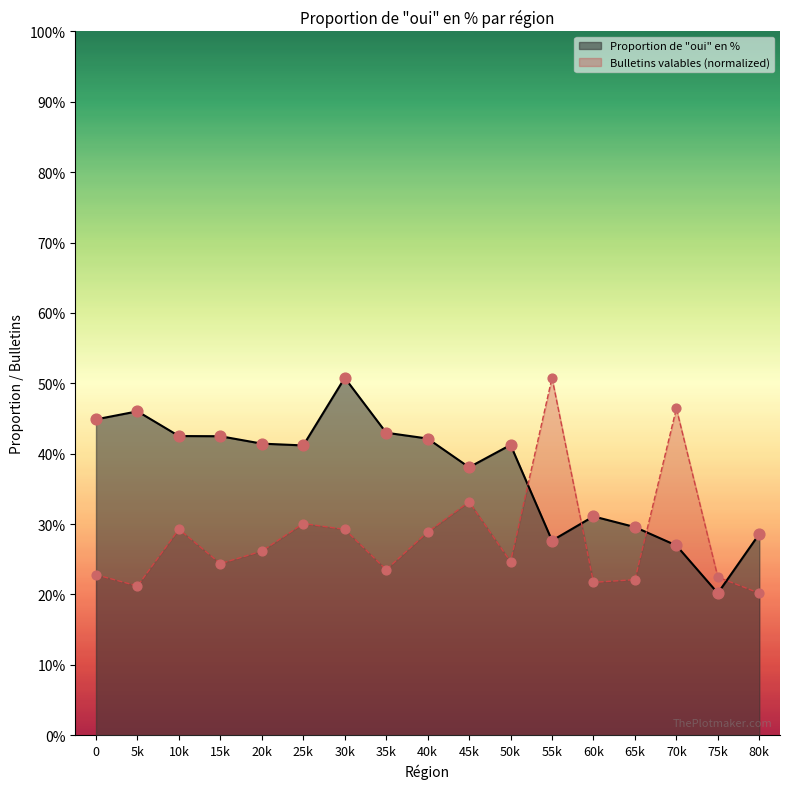

What is the total value across all series at 25k?

71.2